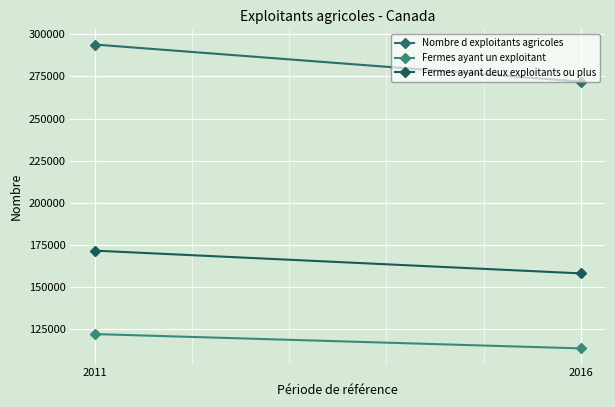

How many Fermes ayant deux exploitants ou plus values are between 158205 and 171700?

2